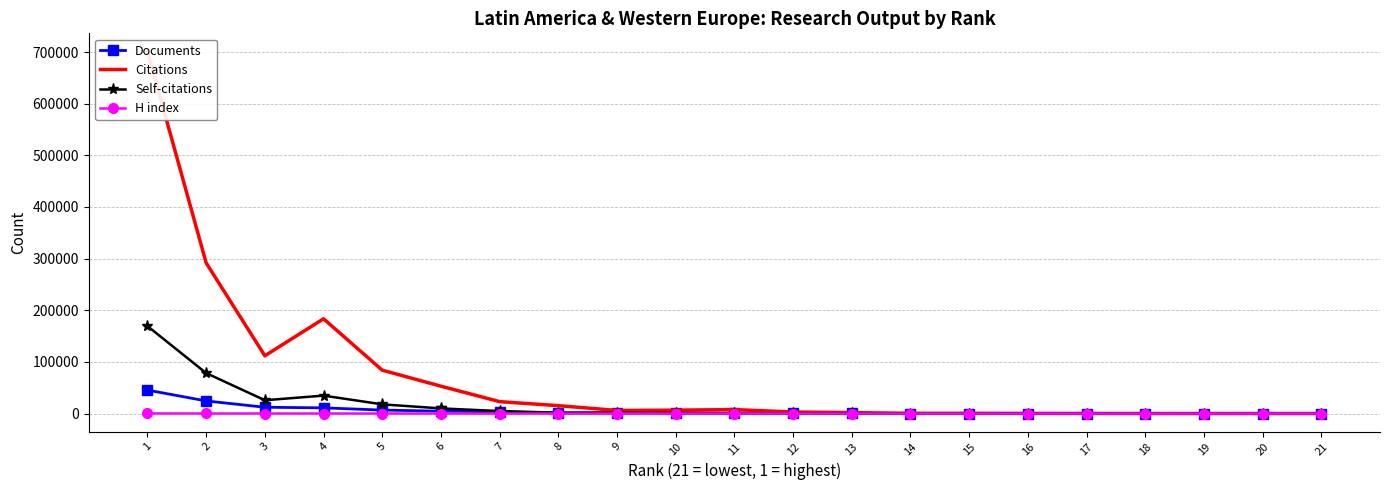

How many lines are shown in the chart?

4